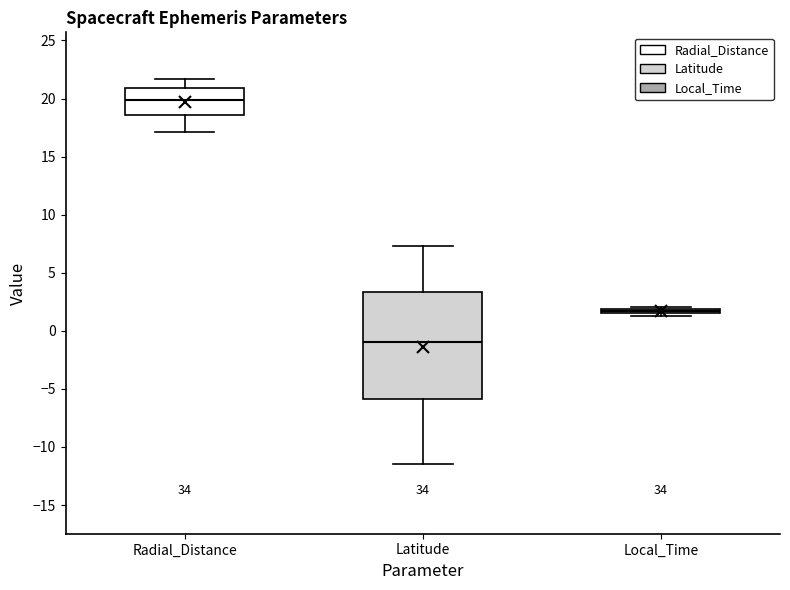

Which box has the lowest median line?

Latitude